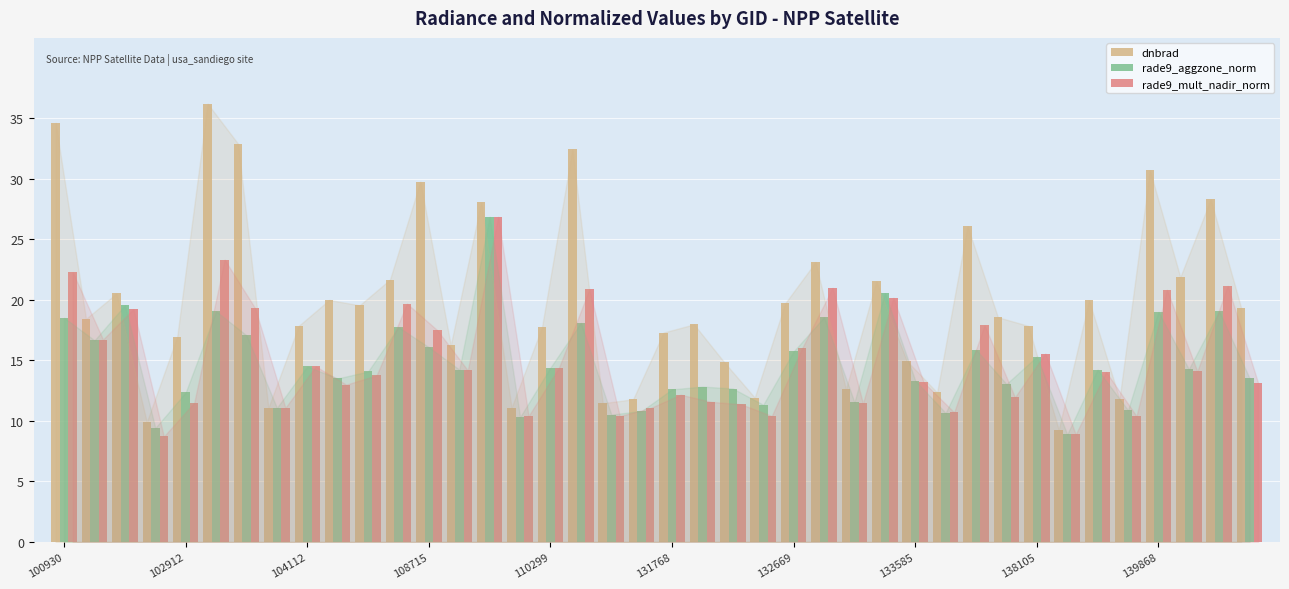

What is the minimum value shown in the chart?

8.7